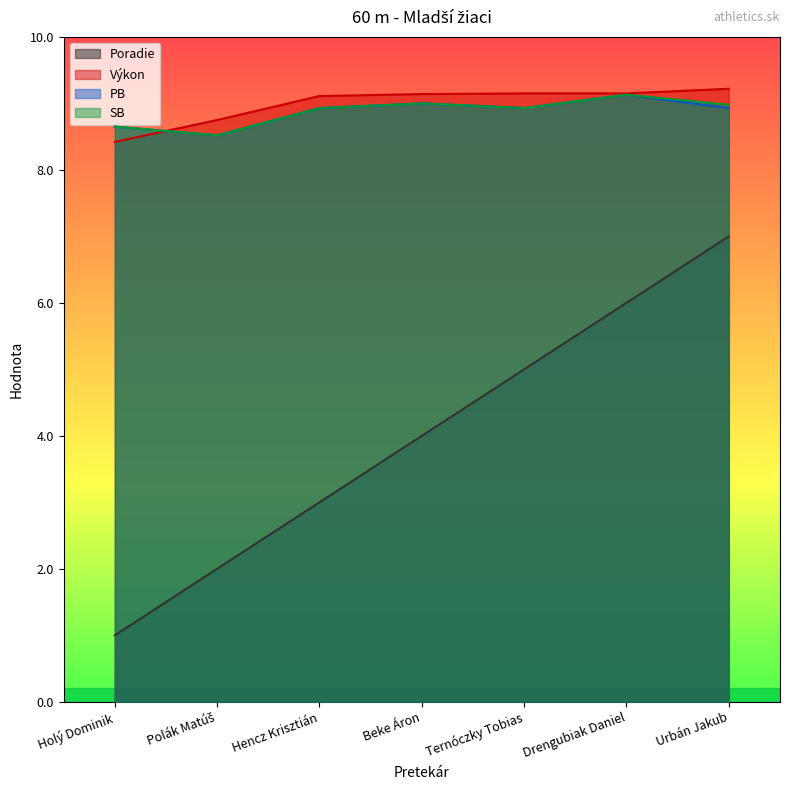

At how many categories does at least one series exceed 3?

7